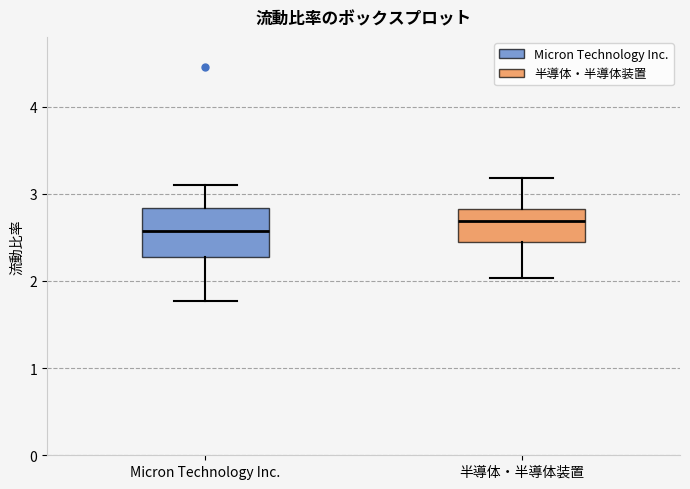

Which box is the tallest, from its lower edge to its upper edge?

Micron Technology Inc.